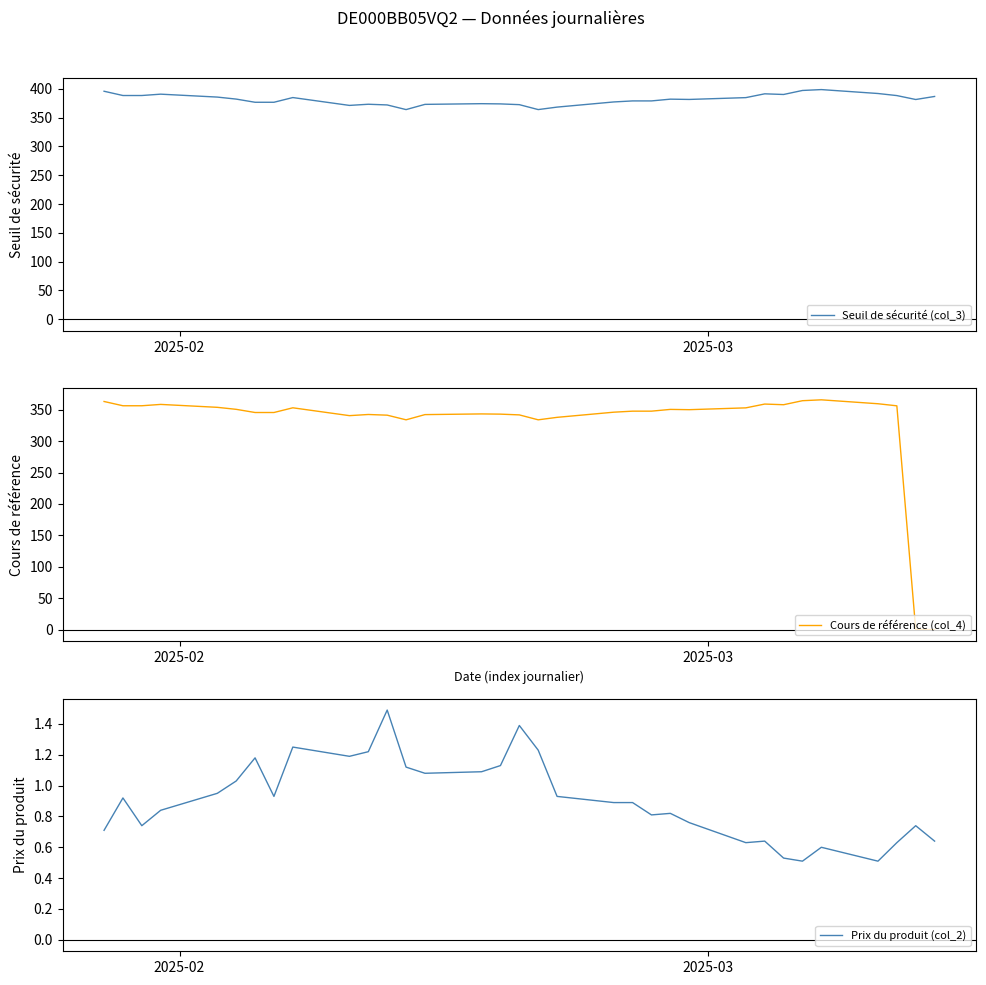

What is the difference between the maximum and minimum values in the Seuil de sécurité (col_3) series?

34.7